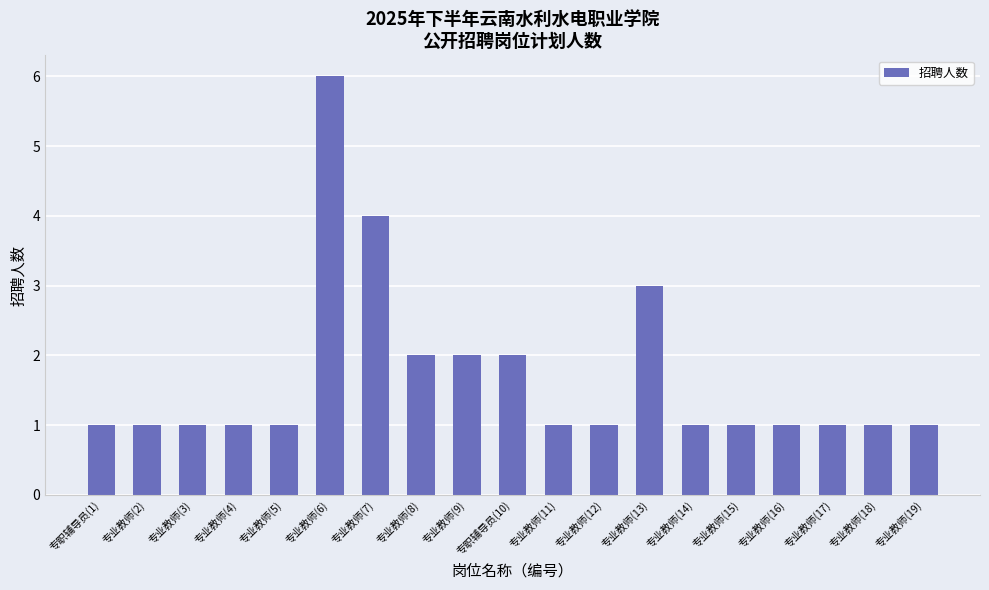

What is the label of the 16th bar from the left?

专业教师(16)